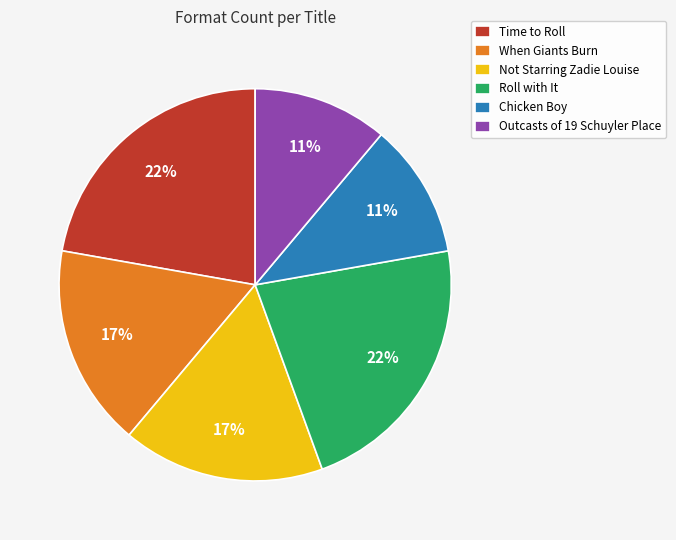

What percentage is the Not Starring Zadie Louise slice, to the nearest percent?

17%